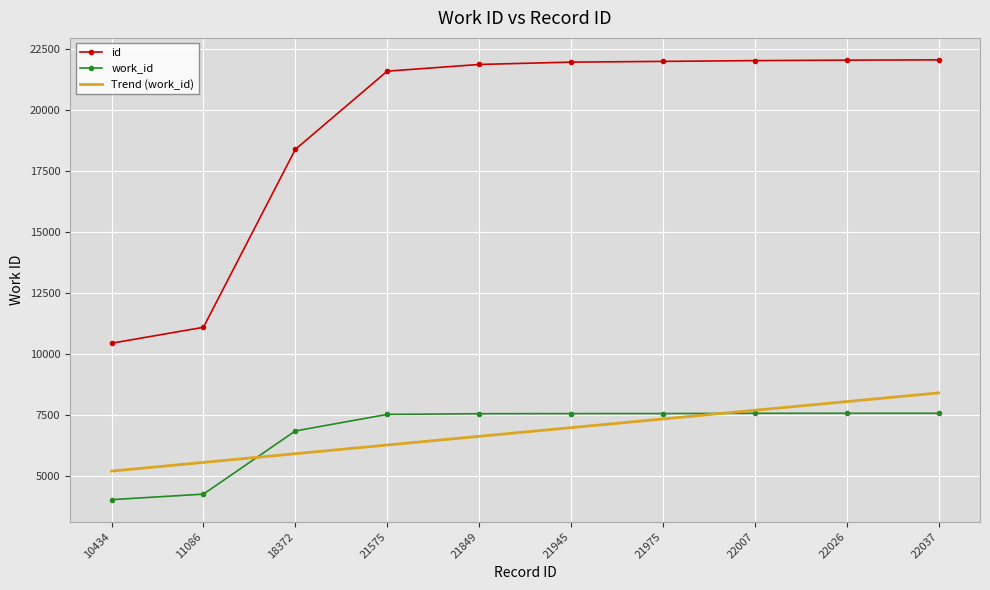

List the series in order of their peak value, highest first.

id, Trend (work_id), work_id